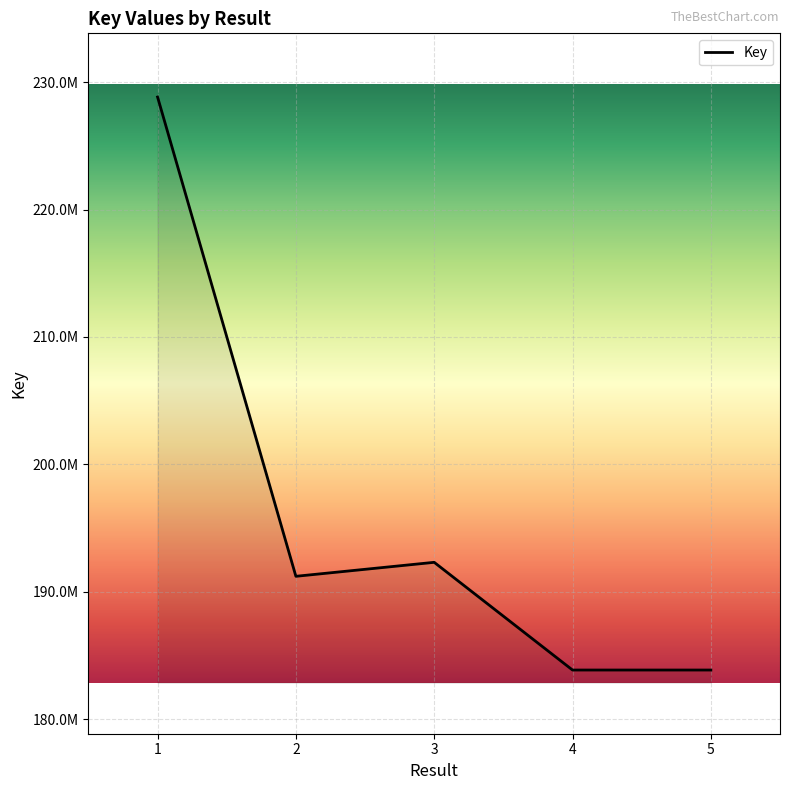

What is the minimum value shown in the chart?

183852303